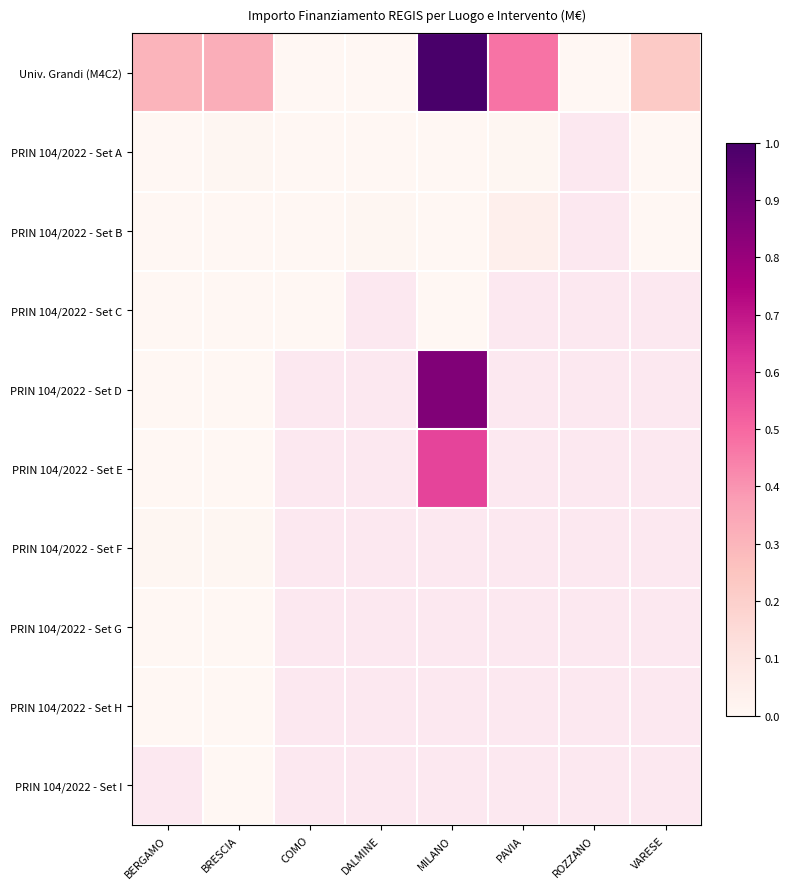

Which series has the largest total across all categories?

Univ. Grandi (M4C2)